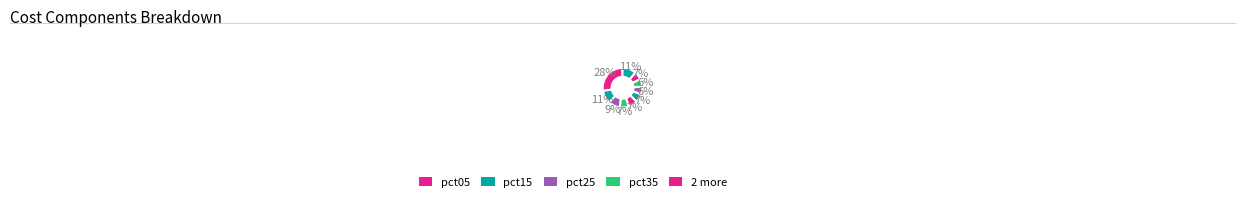

Count the number of slices in the pie.

10